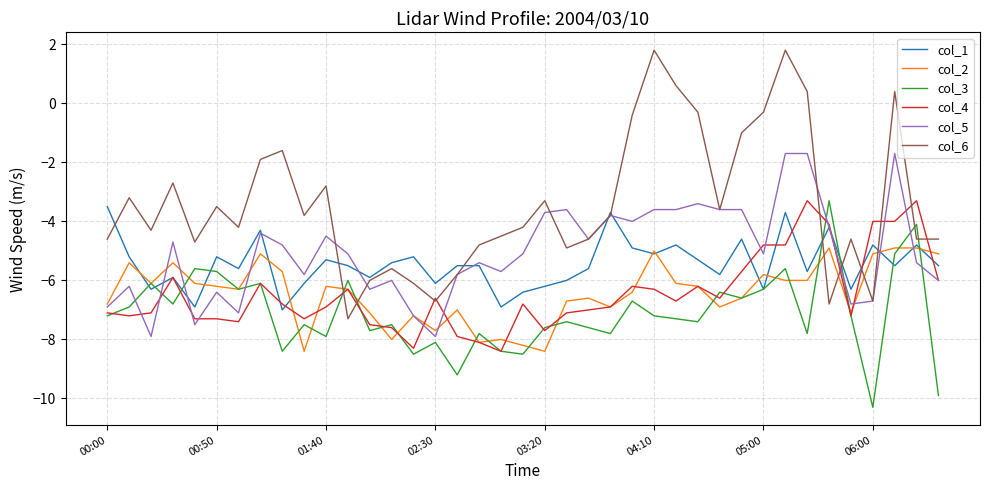

What is the lowest value of the col_6 series?

-7.3